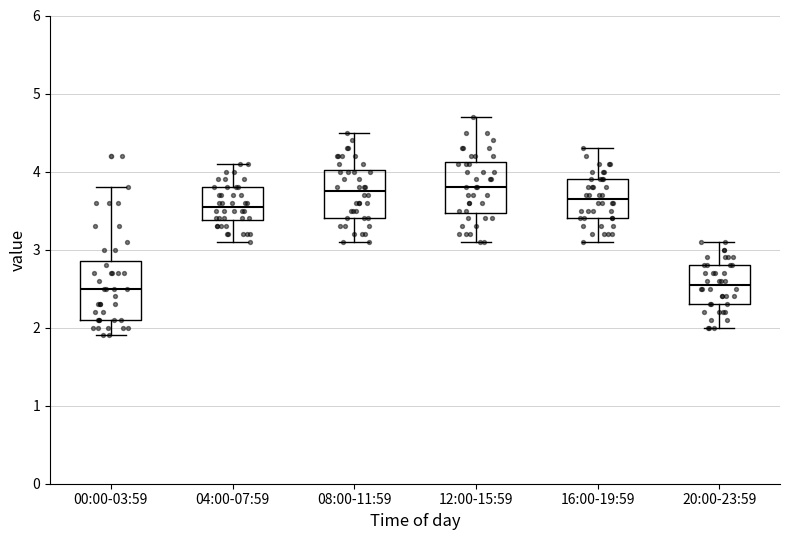

Where is the upper edge of the box for 16:00-19:59 on the y-axis? The values are not printed on the chart, so give them approximately, as read against the axis.

3.9